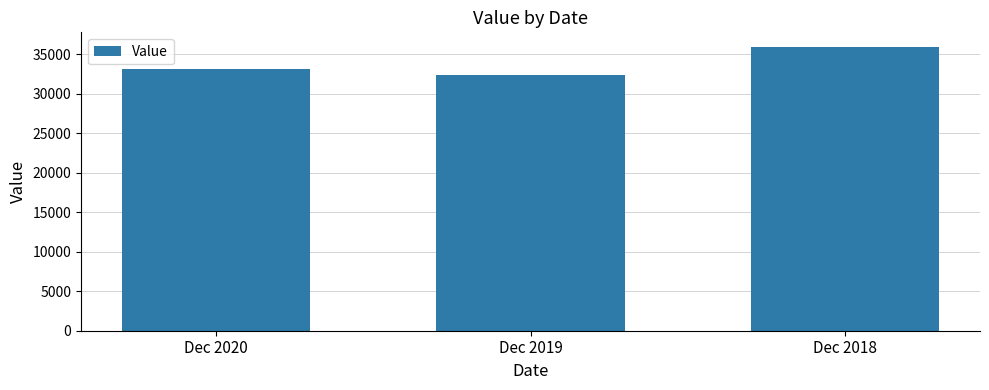

Approximately how many times larger is the value at Dec 2019 compared to Dec 2018?

0.9